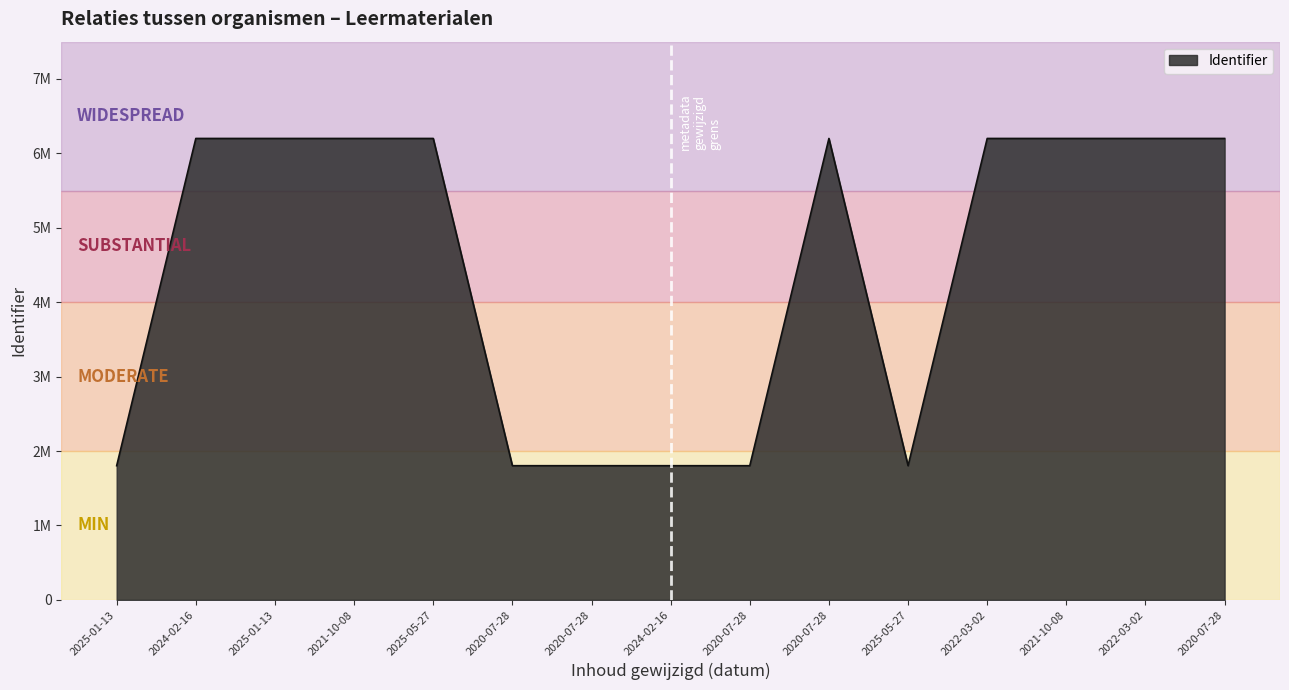

What is the maximum value shown in the chart?

6199572